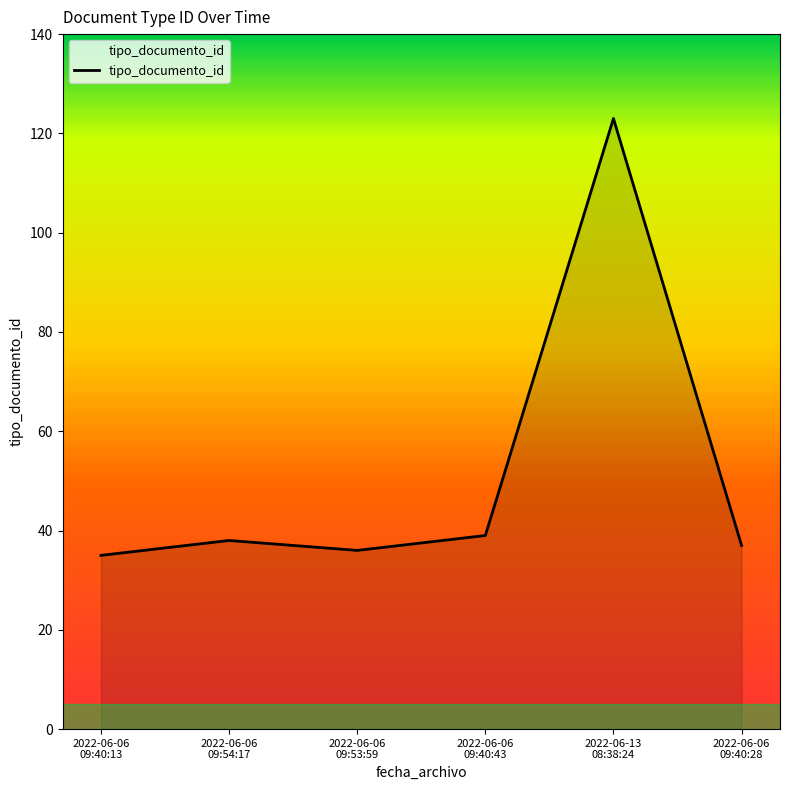

Count the number of categories in the chart.

6